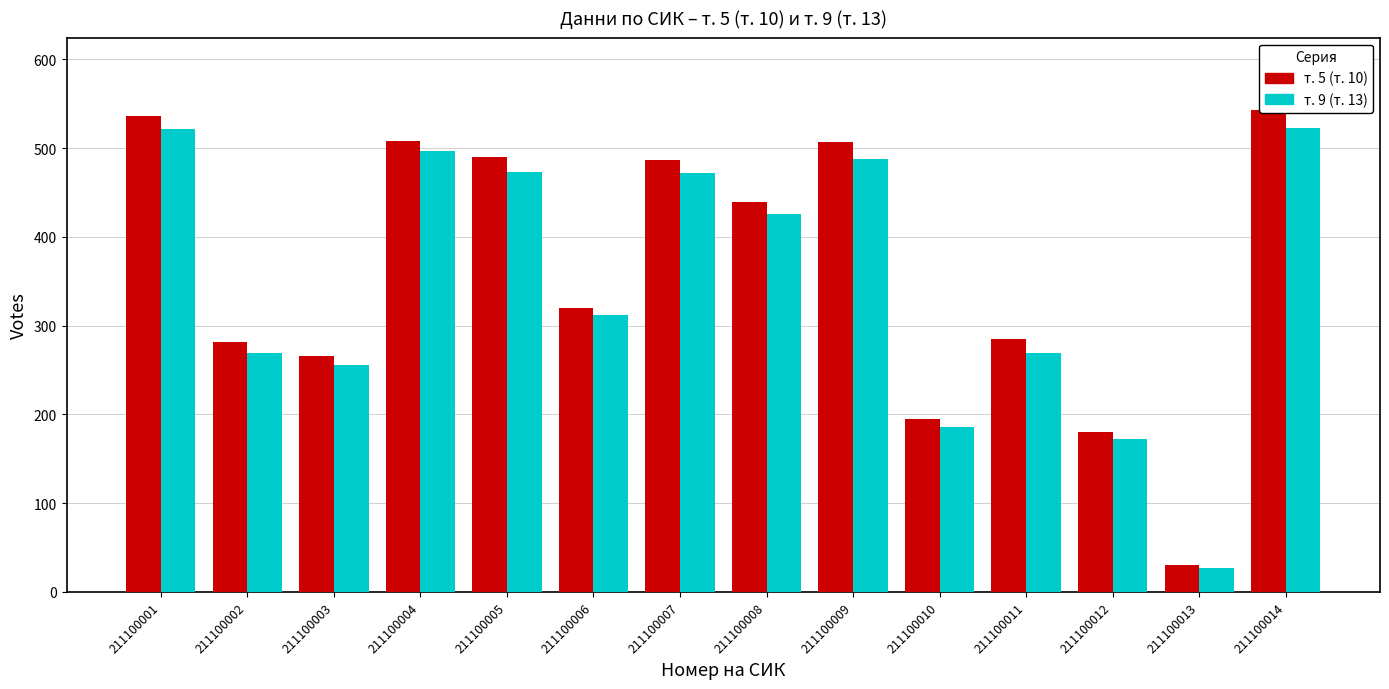

The value of т. 9 (т. 13) at 211100005 is 305. True or false?

False